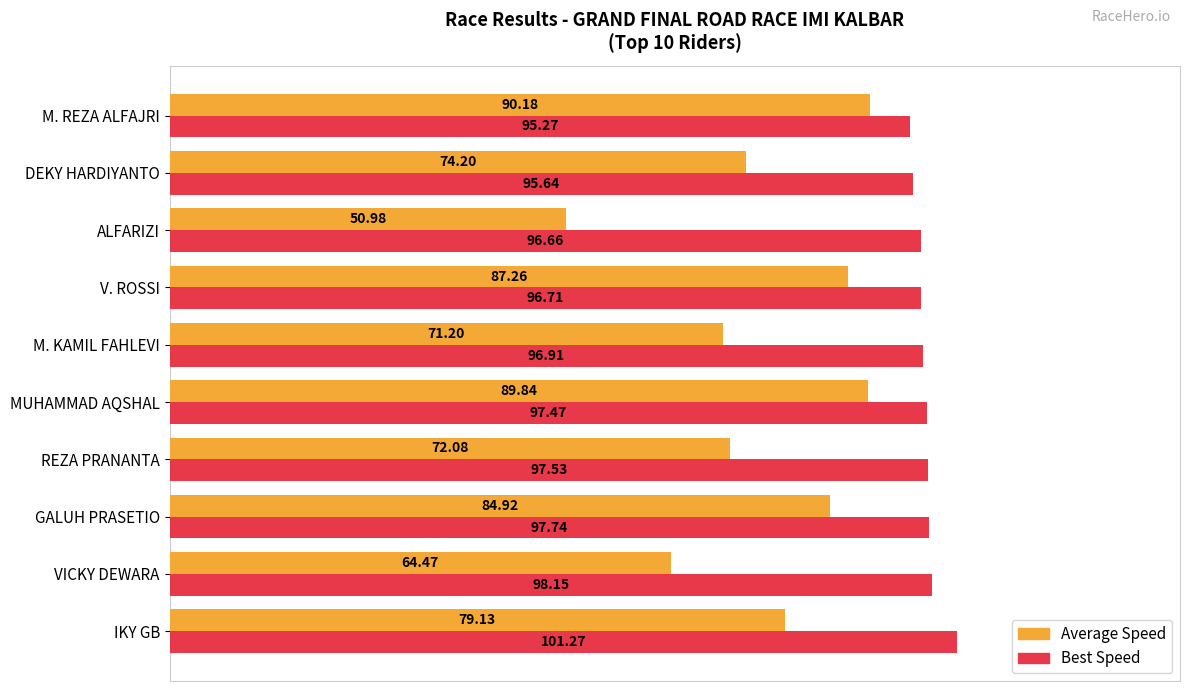

Which series has the largest range (max minus min)?

Average Speed